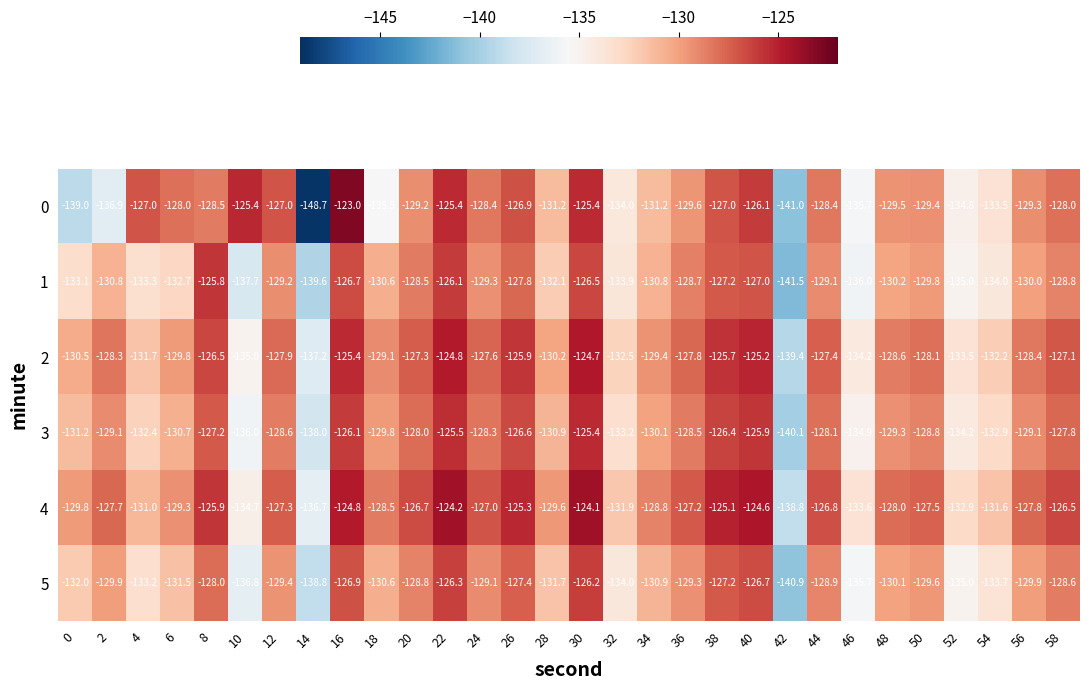

Where is 0 nearest to the value -135?

52